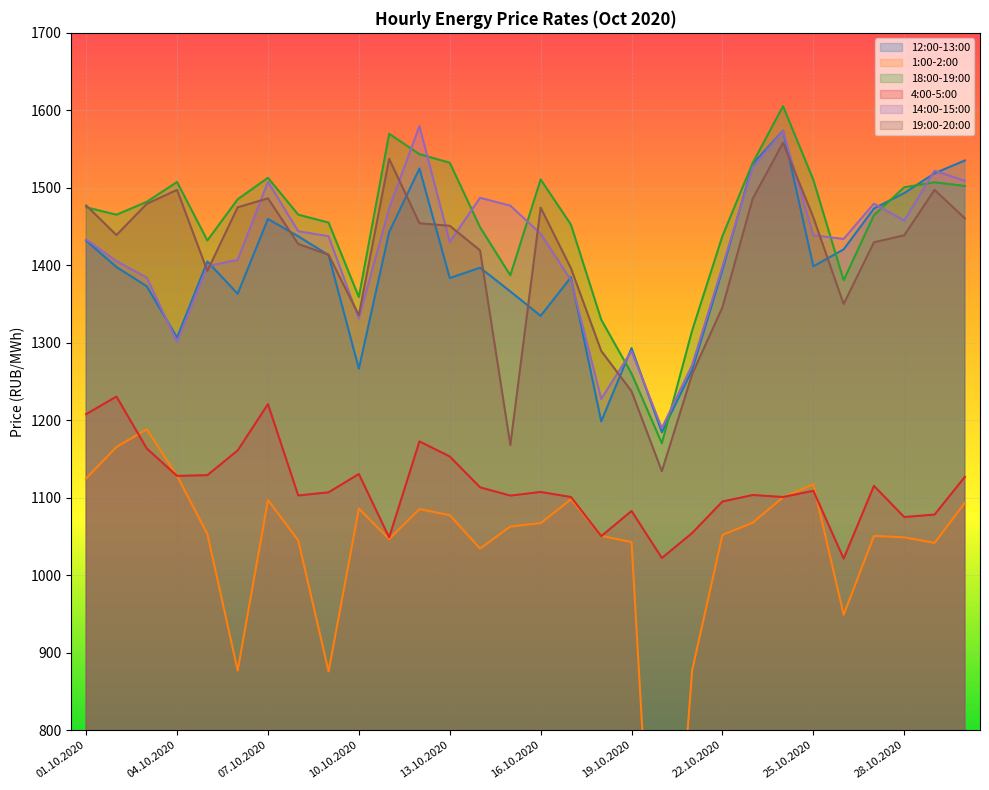

True or false: 4:00-5:00 and 14:00-15:00 intersect in this chart.

False